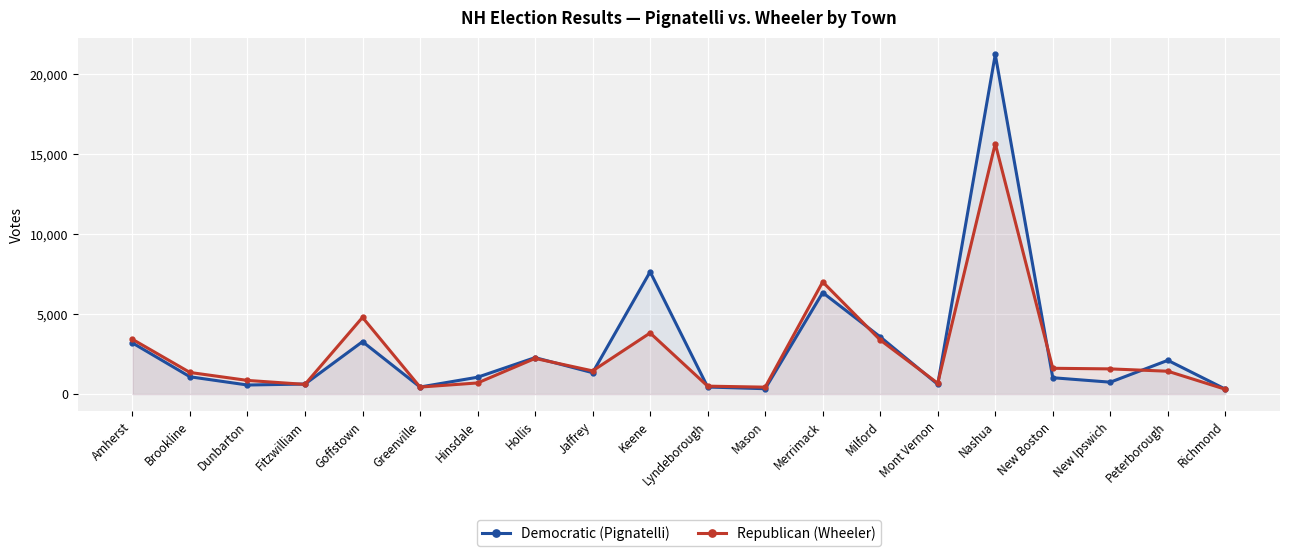

Which series has the widest spread of values?

Democratic (Pignatelli)